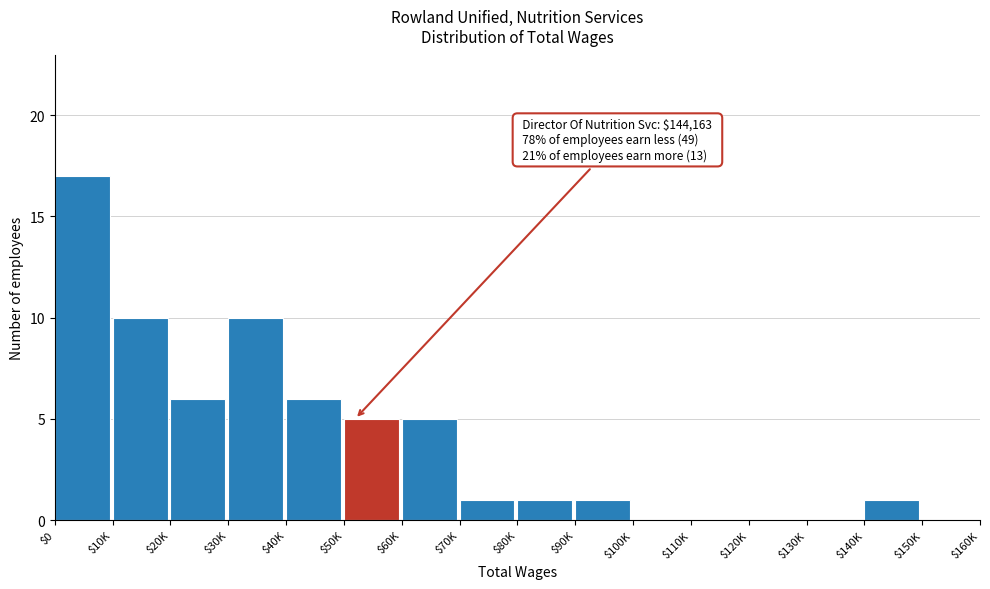

What is the greatest value displayed?

17